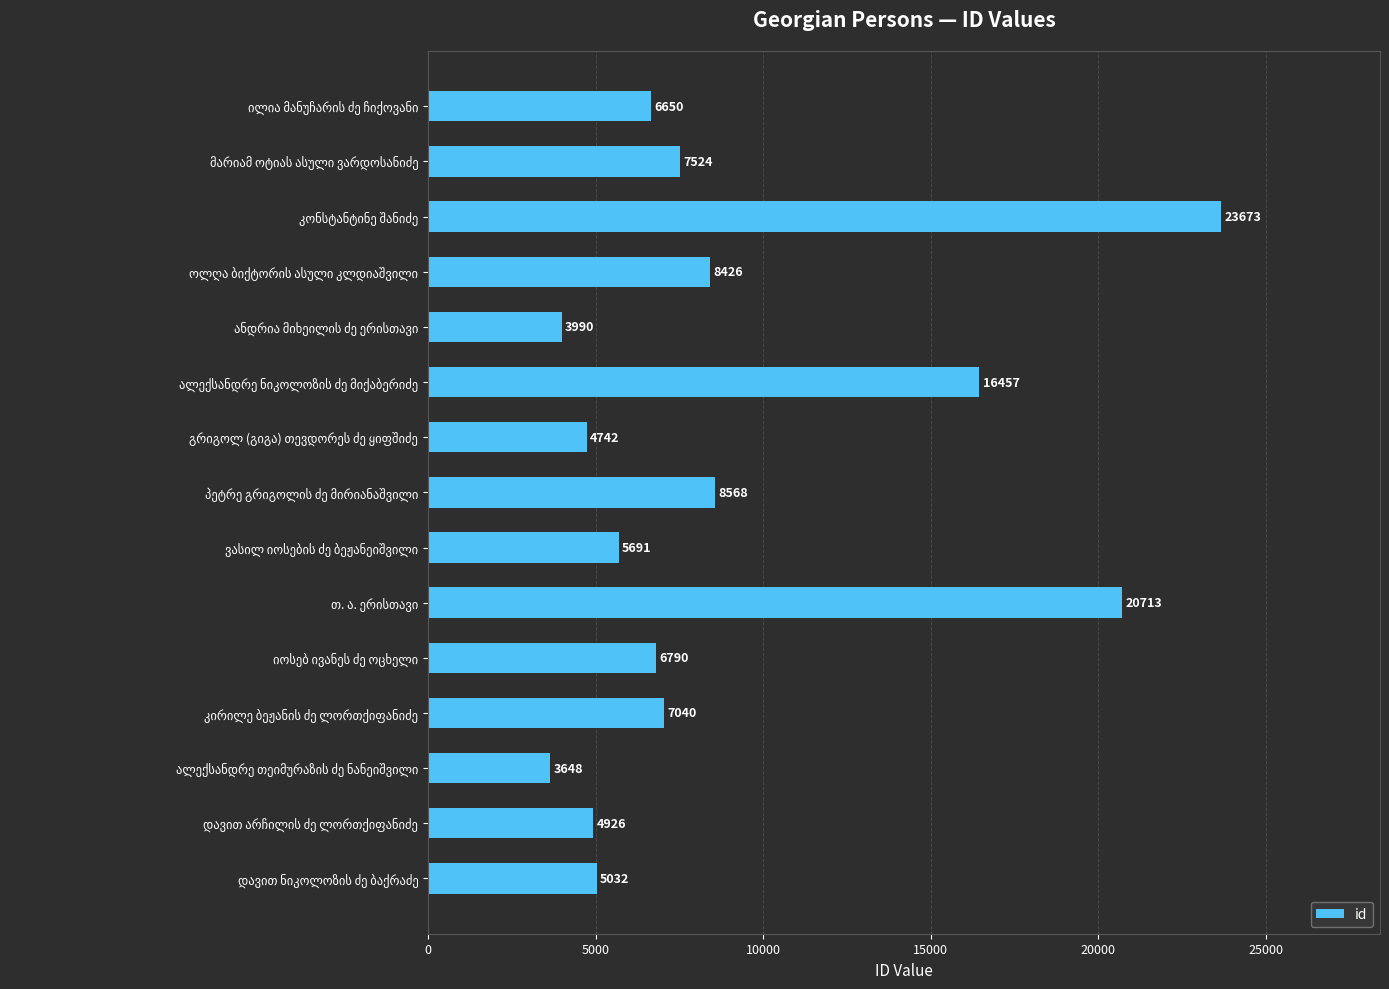

What is the difference between the maximum and minimum values?

20025